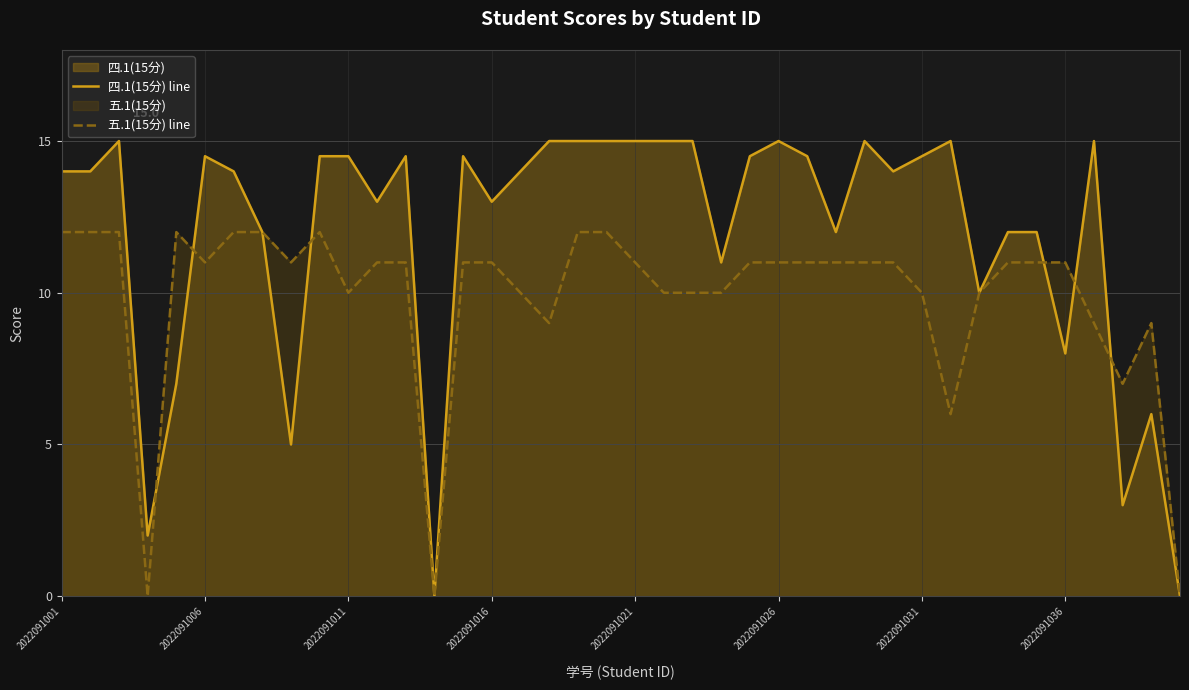

How many interior local peaks does the 四.1(15分) line series have?

9